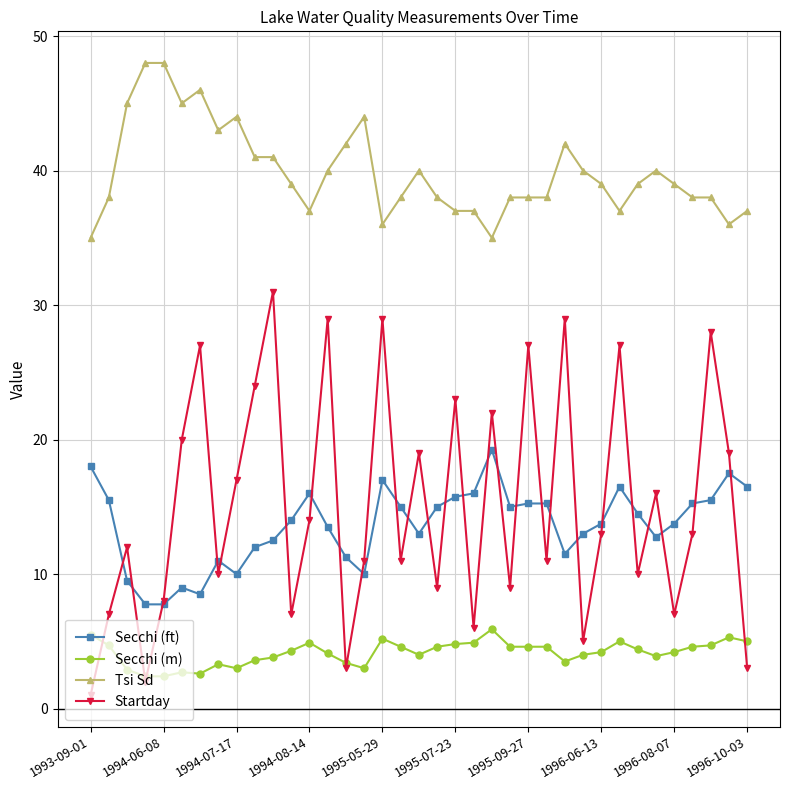

Rank the series by their maximum value, from lowest to highest.

Secchi (m), Secchi (ft), Startday, Tsi Sd